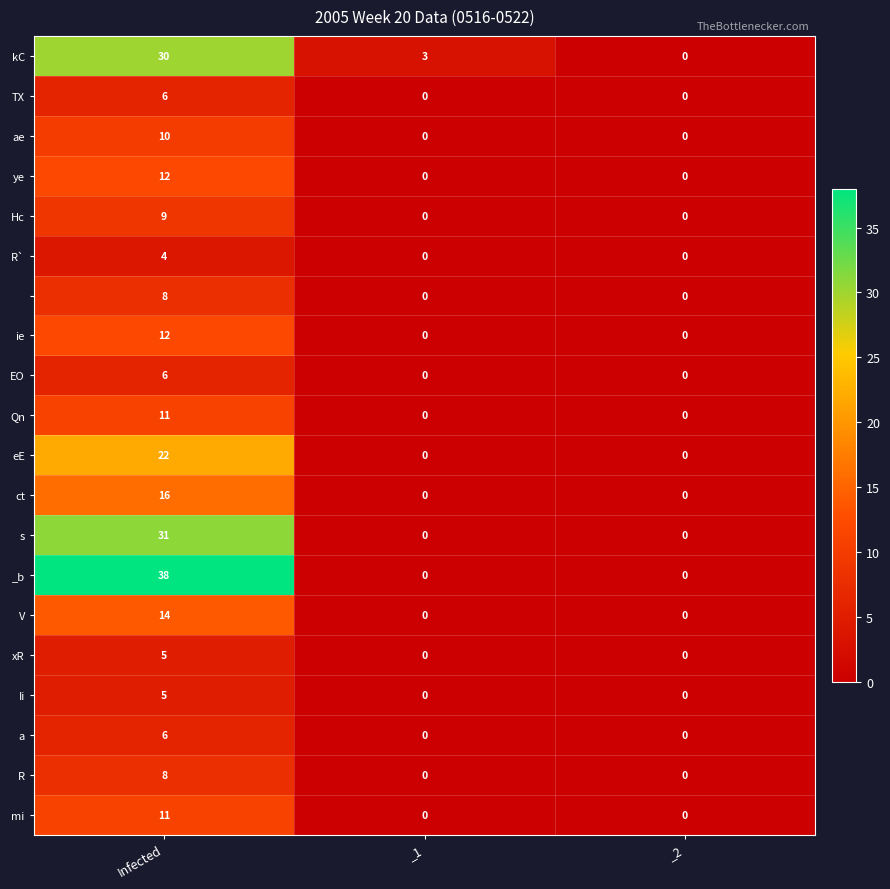

At which category does the chart reach its peak across all series?

Infected